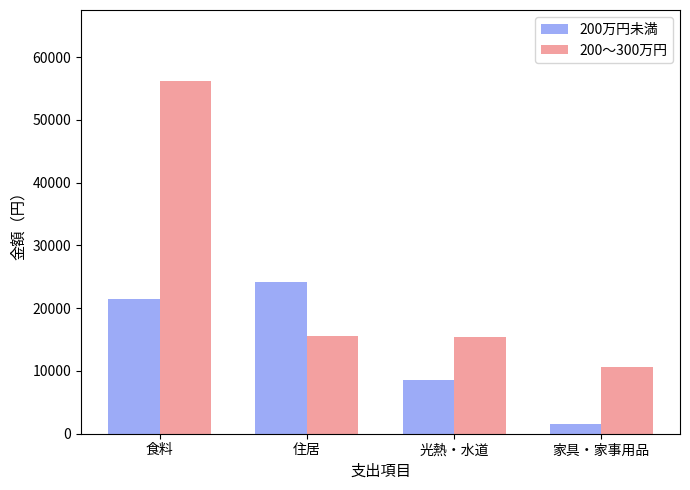

What position from the left is 食料?

1